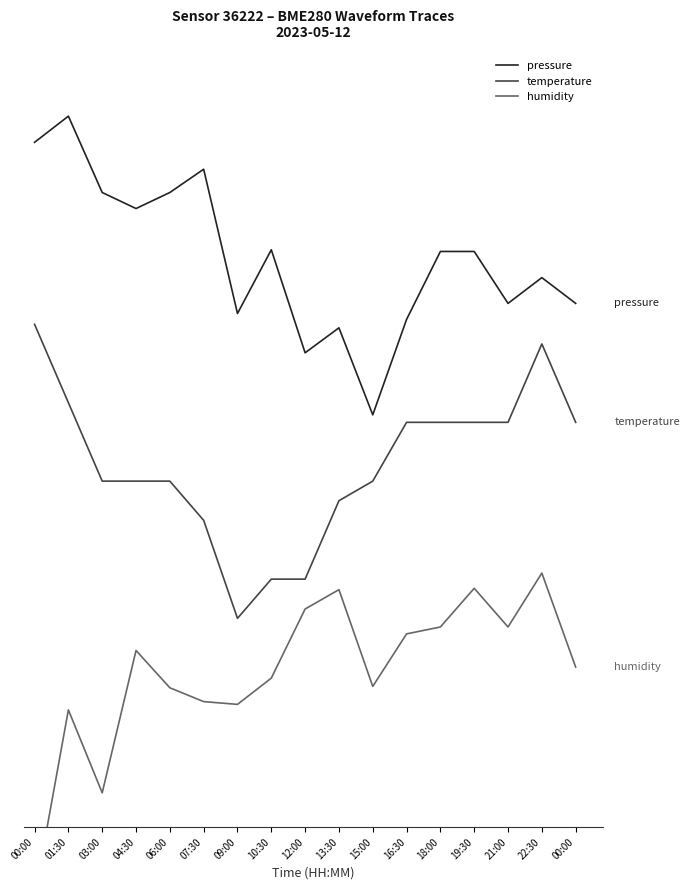

At which category is the sum across all series the highest?

22:30